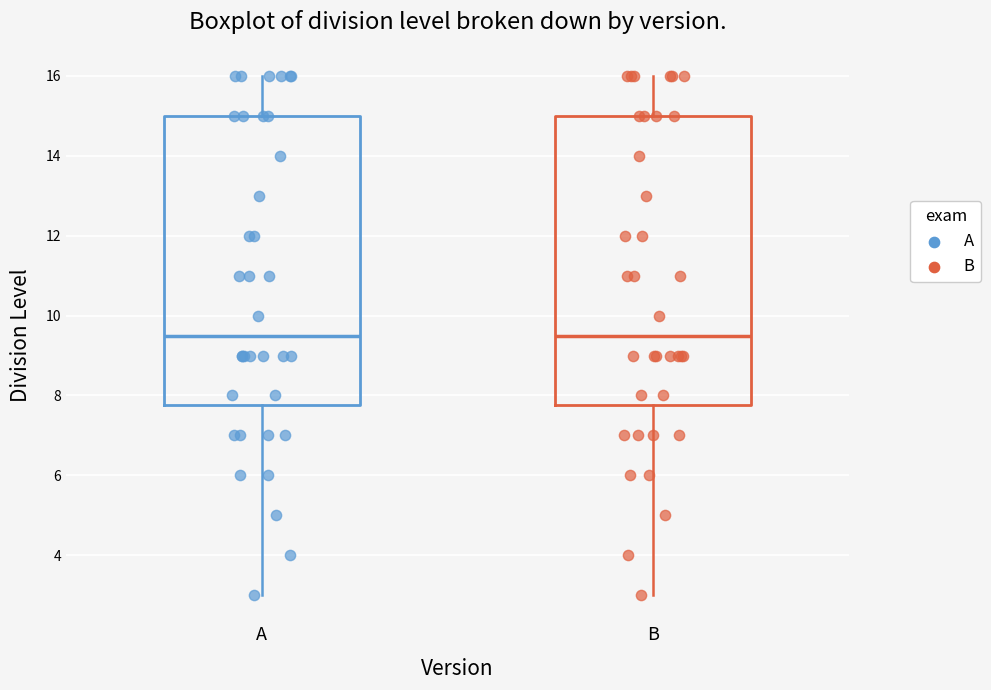

Where does the lower whisker of the box for B end on the y-axis? The values are not printed on the chart, so give them approximately, as read against the axis.

3.0